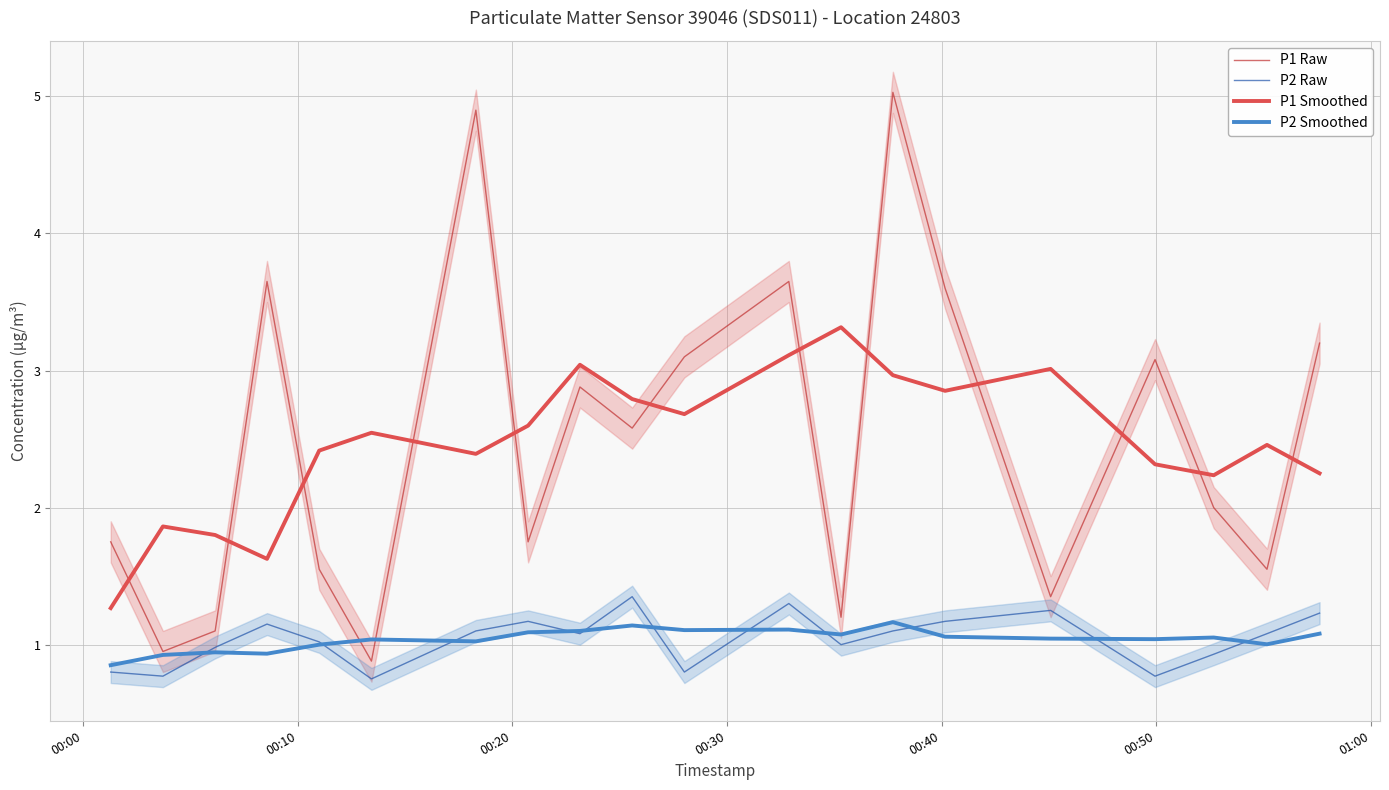

True or false: P2 Raw and P1 Smoothed intersect in this chart.

False